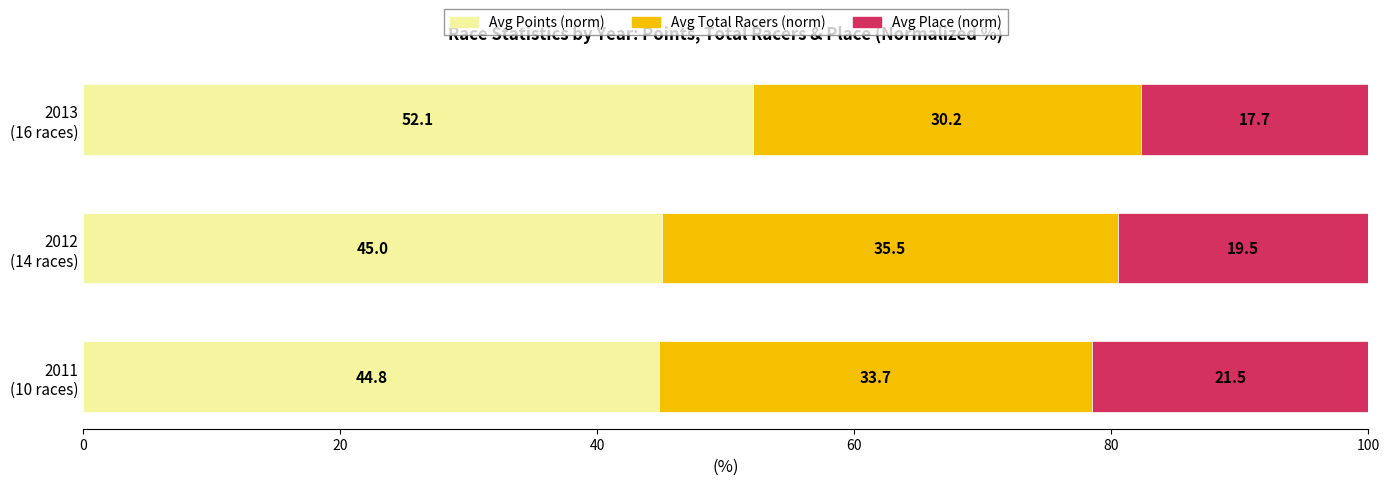

What is the highest value of the Avg Points (norm) series?

52.1